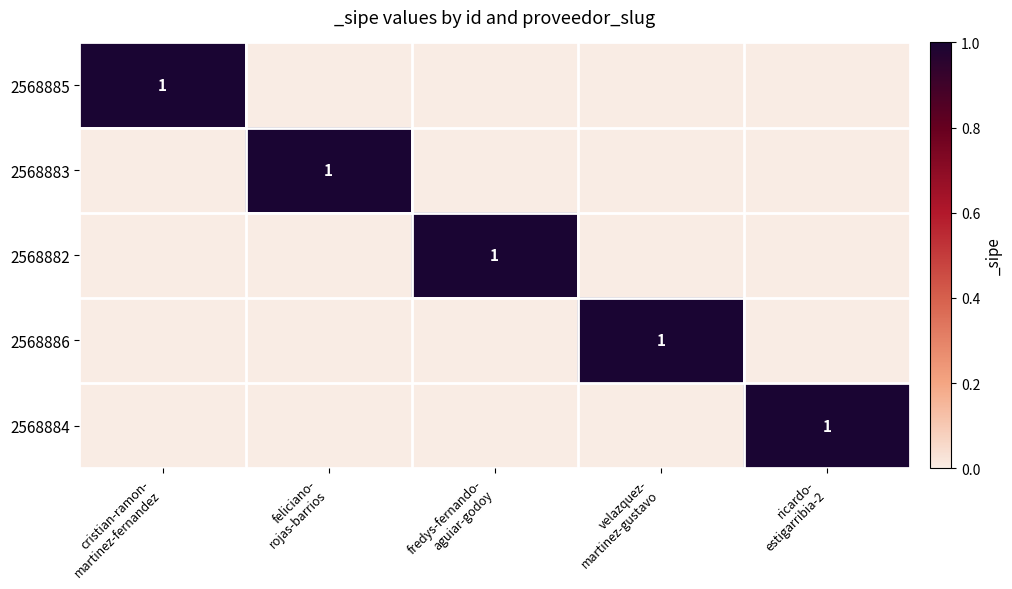

What is the total value across all series at cristian-ramon-
martinez-fernandez?

1